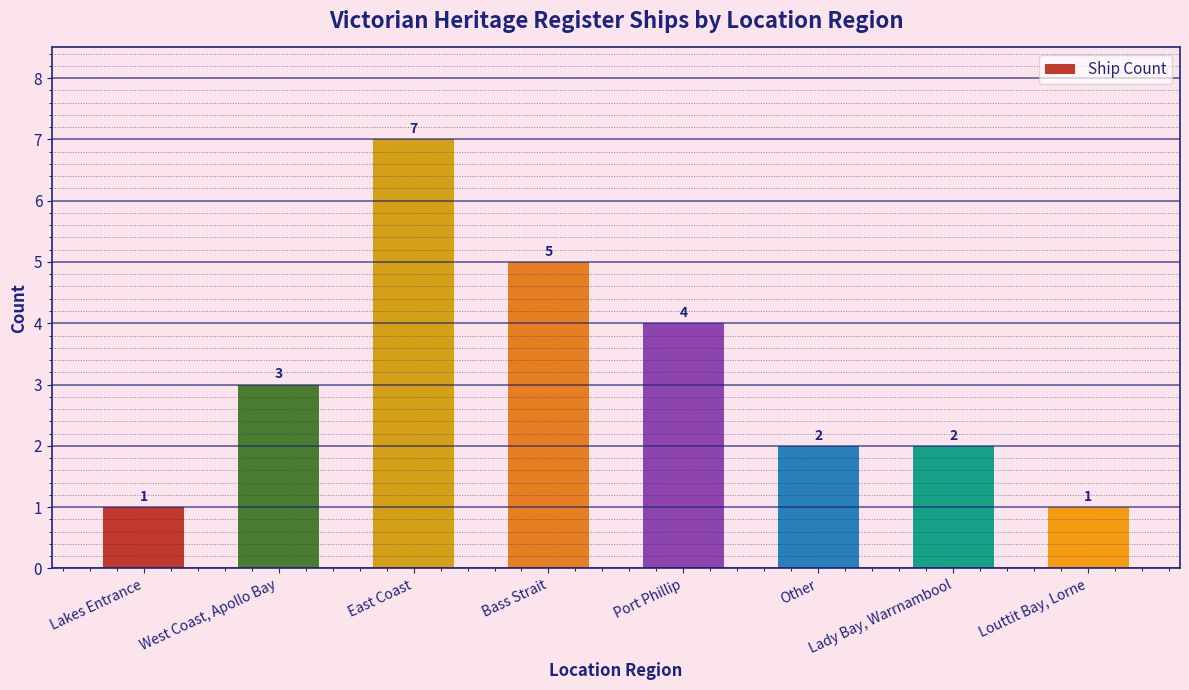

What is the change in value from East Coast to Other?

-5